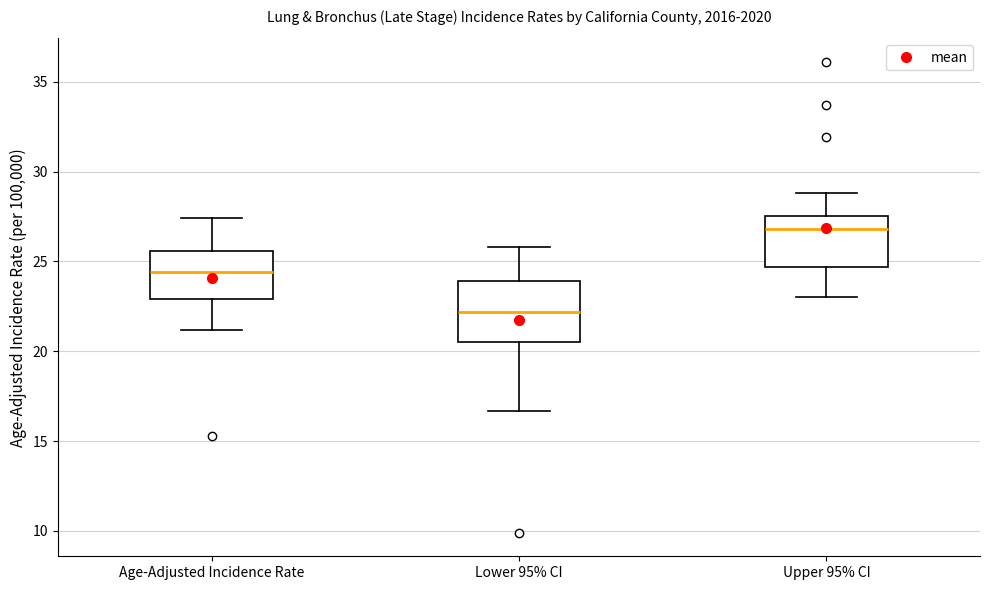

Which box's median line is the lowest?

Lower 95% CI